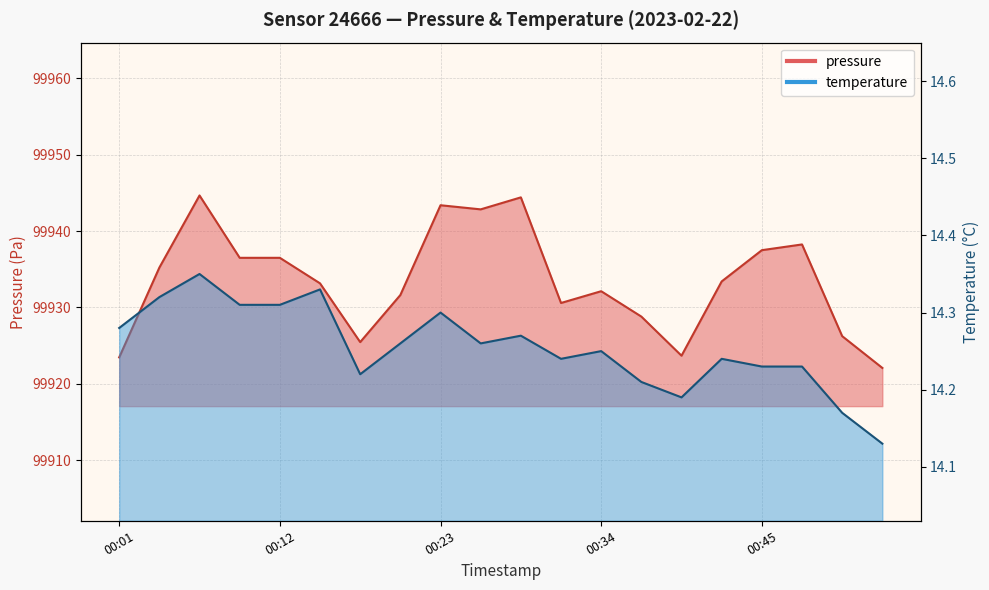

The value of pressure at 00:34 is 49222.1. True or false?

False